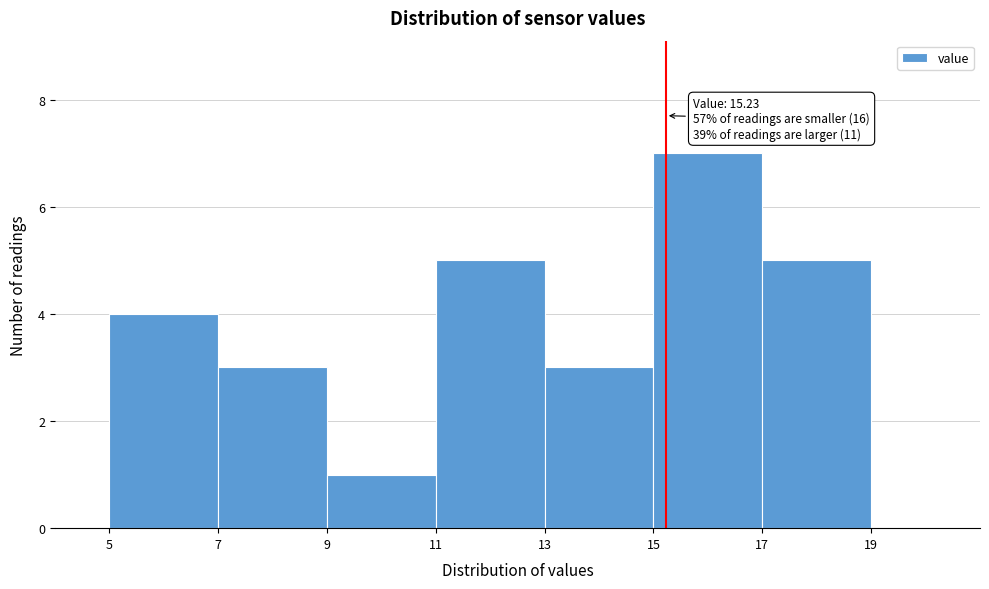

Over which range of the x-axis is the bar tallest?

15 to 17